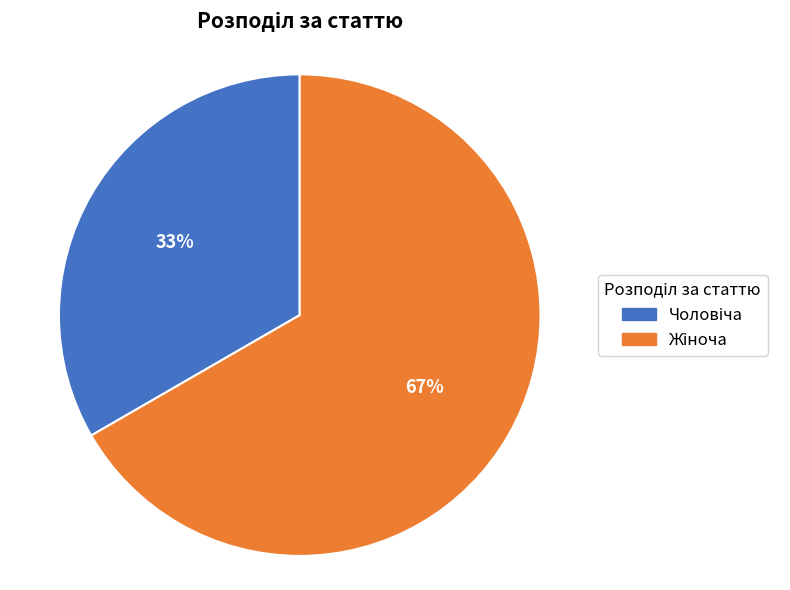

To the nearest percent, what is the average slice percentage?

50%